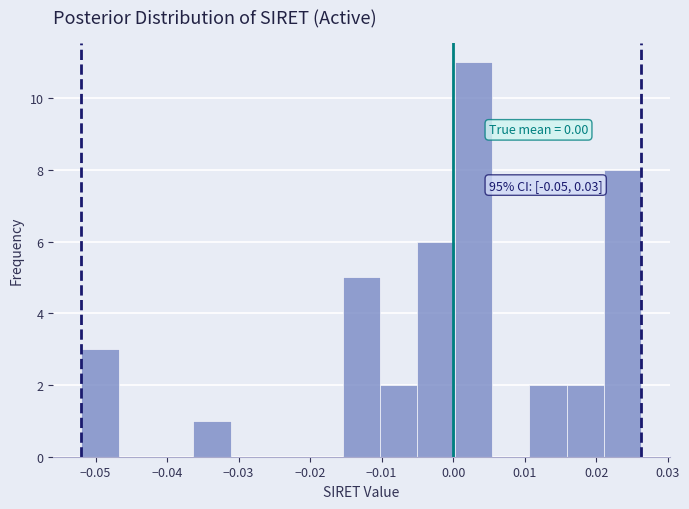

Over which range of the x-axis is the bar tallest?

0.000 to 0.005